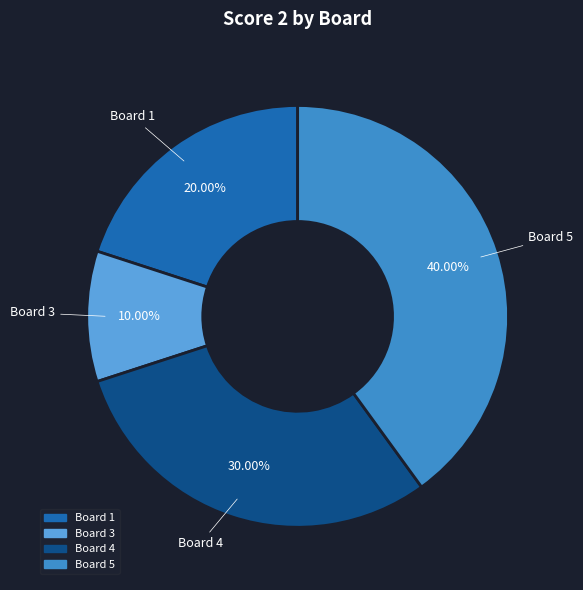

To the nearest percent, what is the difference between the largest and smallest slice percentages?

30%